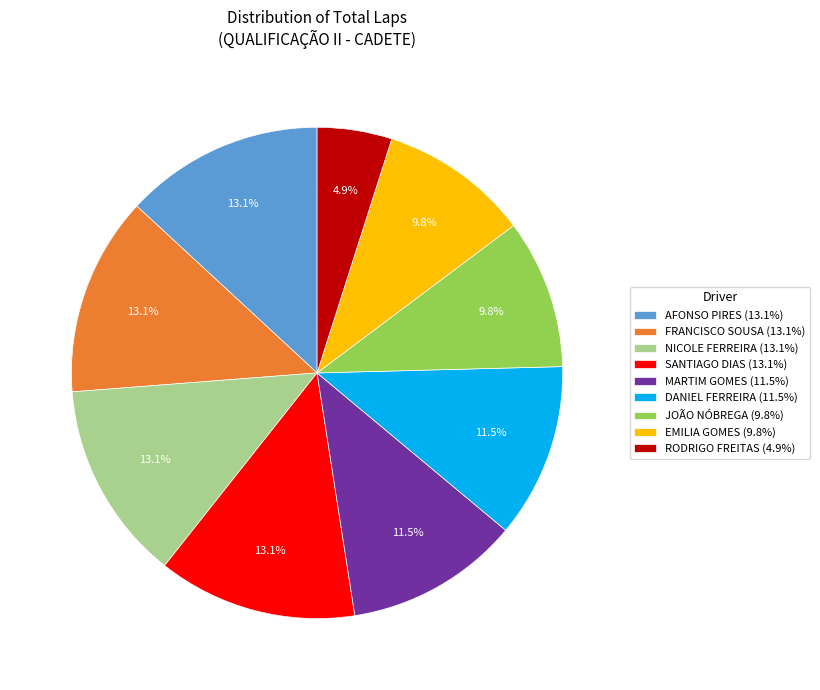

The JOÃO NÓBREGA slice represents 24% of the pie. True or false?

False